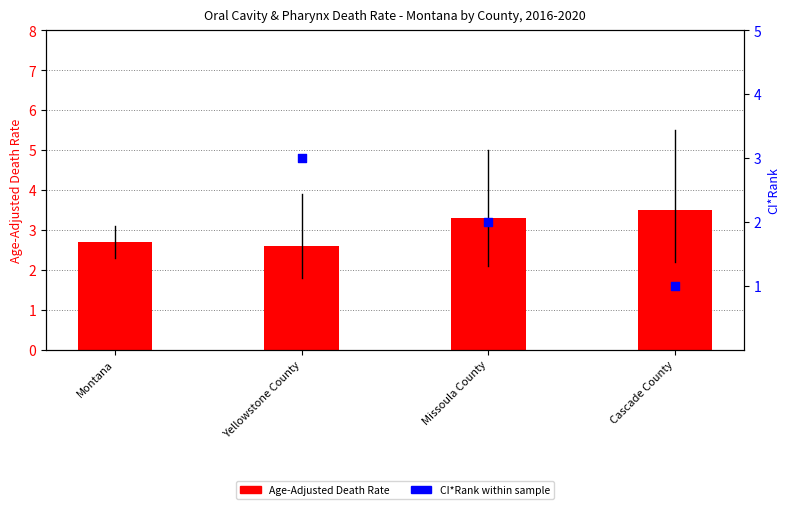

Which series reaches the minimum Y coordinate?

Age-Adjusted Death Rate